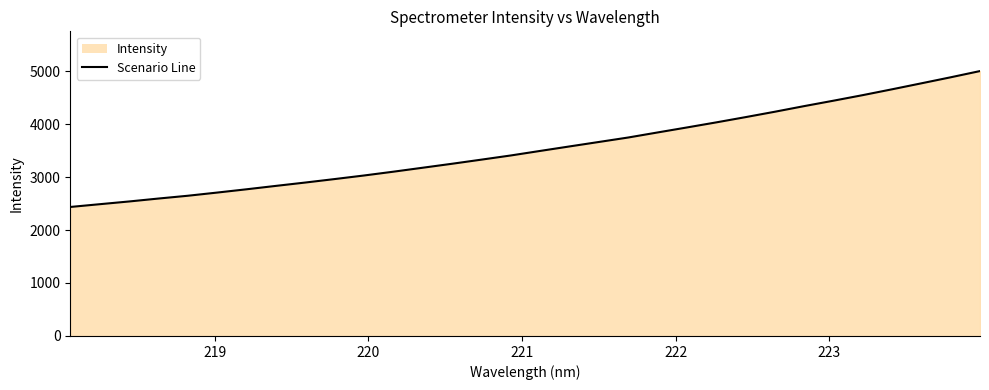

What is the minimum value shown in the chart?

2434.9